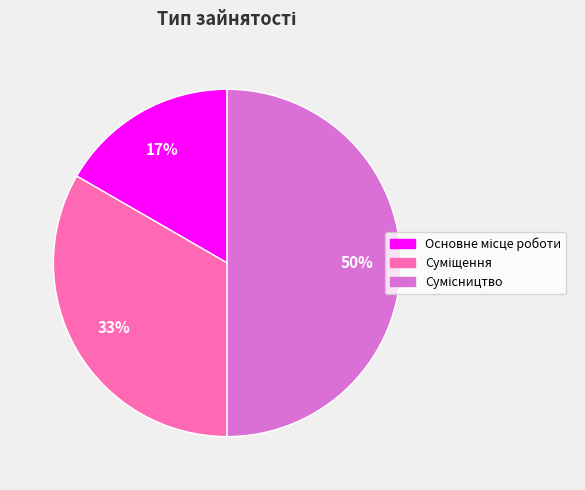

To the nearest percent, what is the average slice percentage?

33%